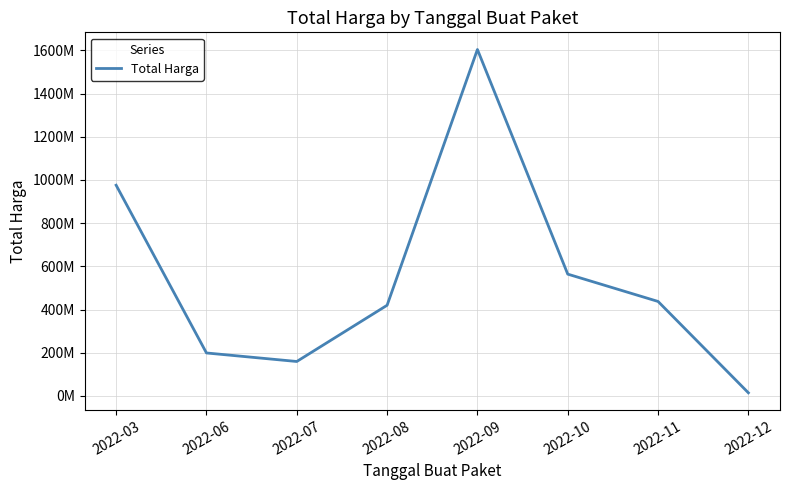

Which category has the highest value across all series?

2022-09